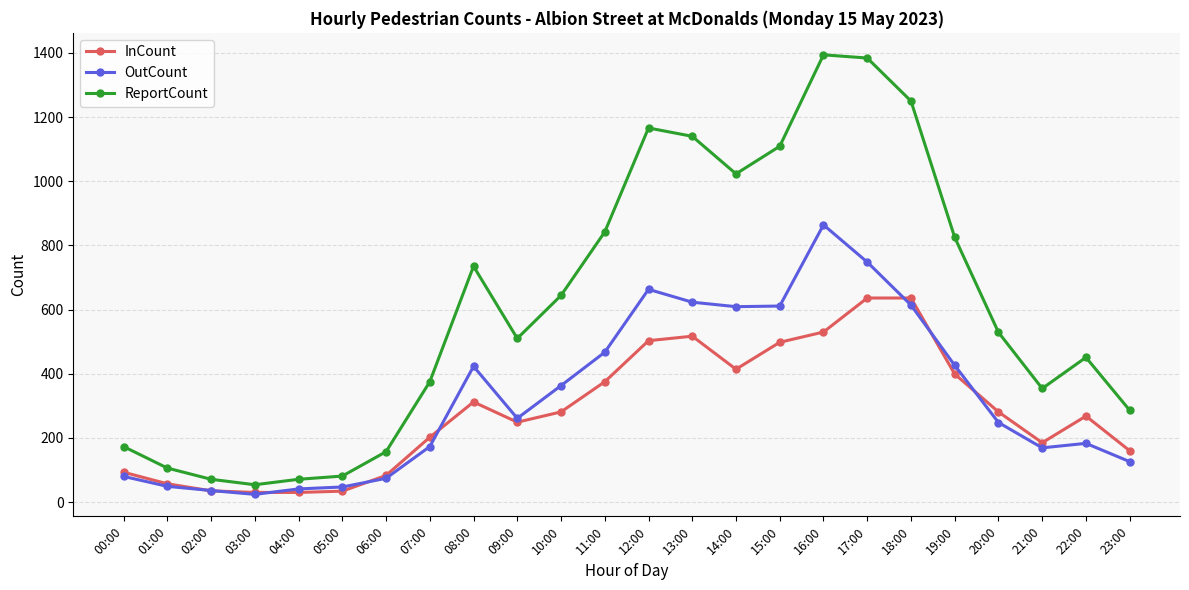

What is the difference between the OutCount values at 03:00 and 08:00?

399